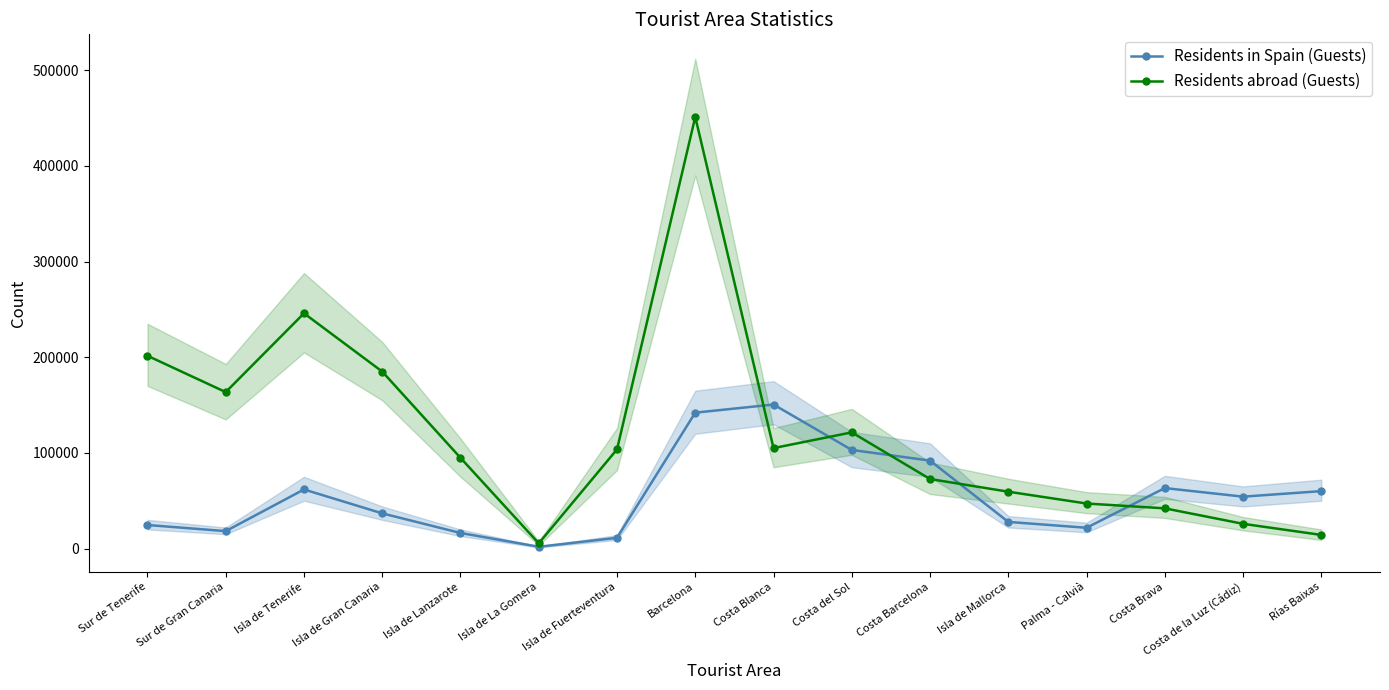

How many values in the Residents abroad (Guests) series are below 103672?

8